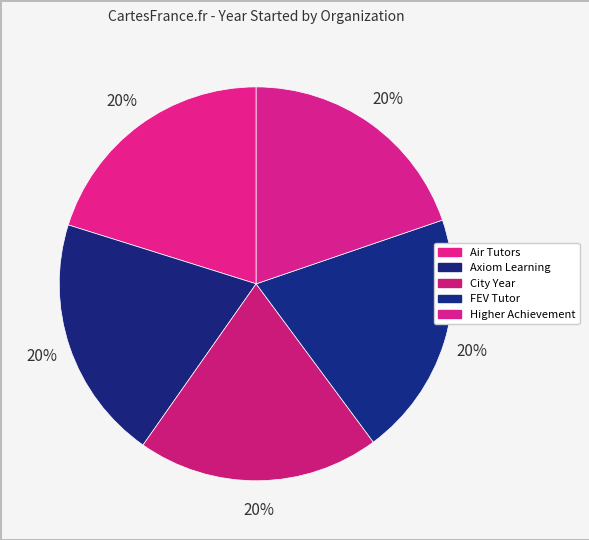

How many segments does this pie chart have?

5